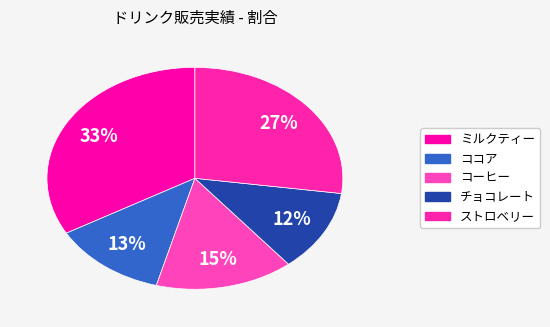

Rank the categories by value from lowest to highest.

チョコレート, ココア, コーヒー, ストロベリー, ミルクティー